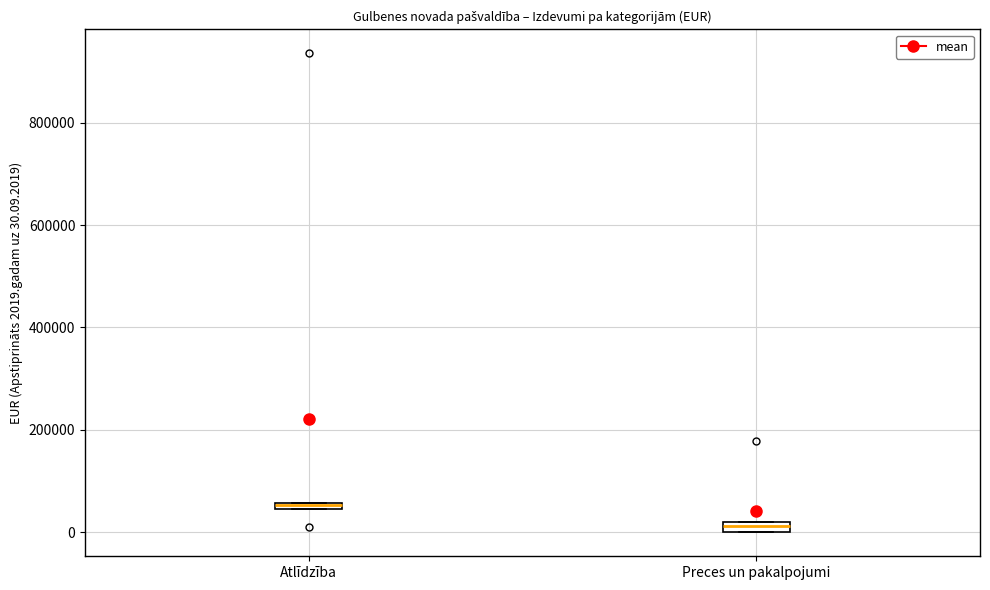

Where is the upper edge of the box for Atlīdzība on the y-axis? The values are not printed on the chart, so give them approximately, as read against the axis.

60000